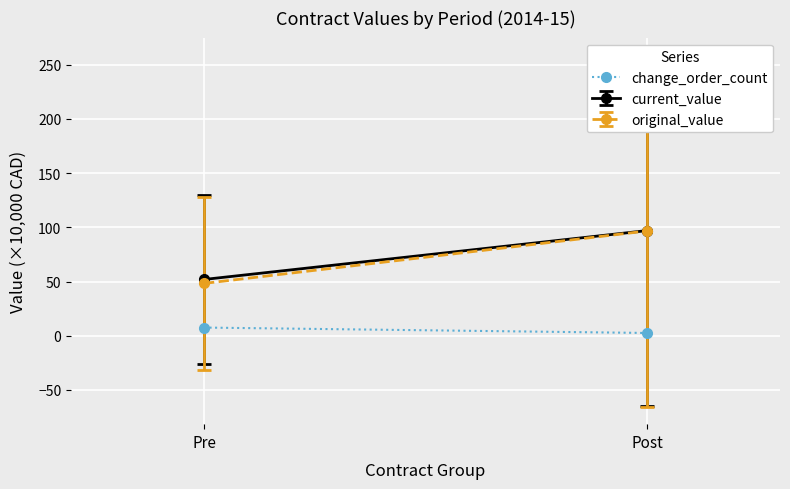

What is the average value?

5.0